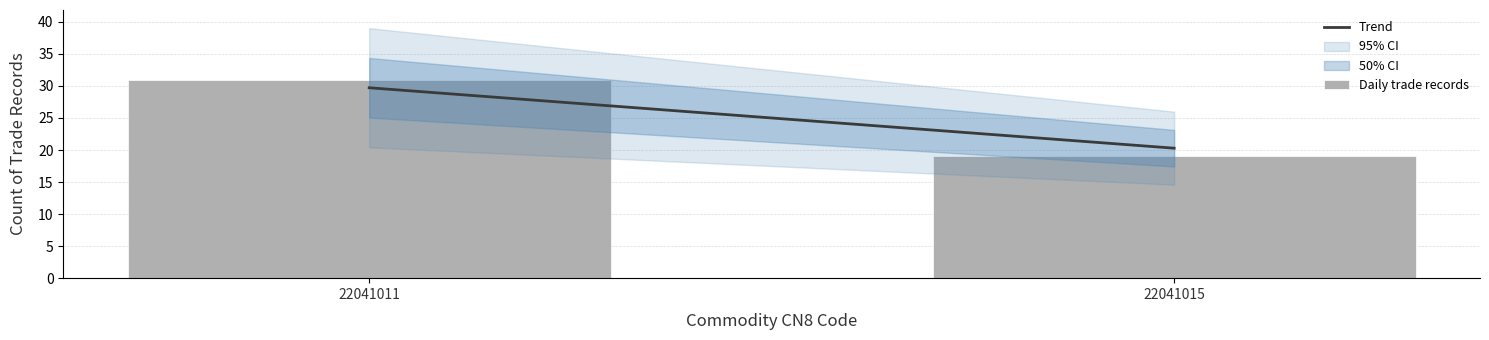

Reading left to right, extract all data points from this chart.

31	19